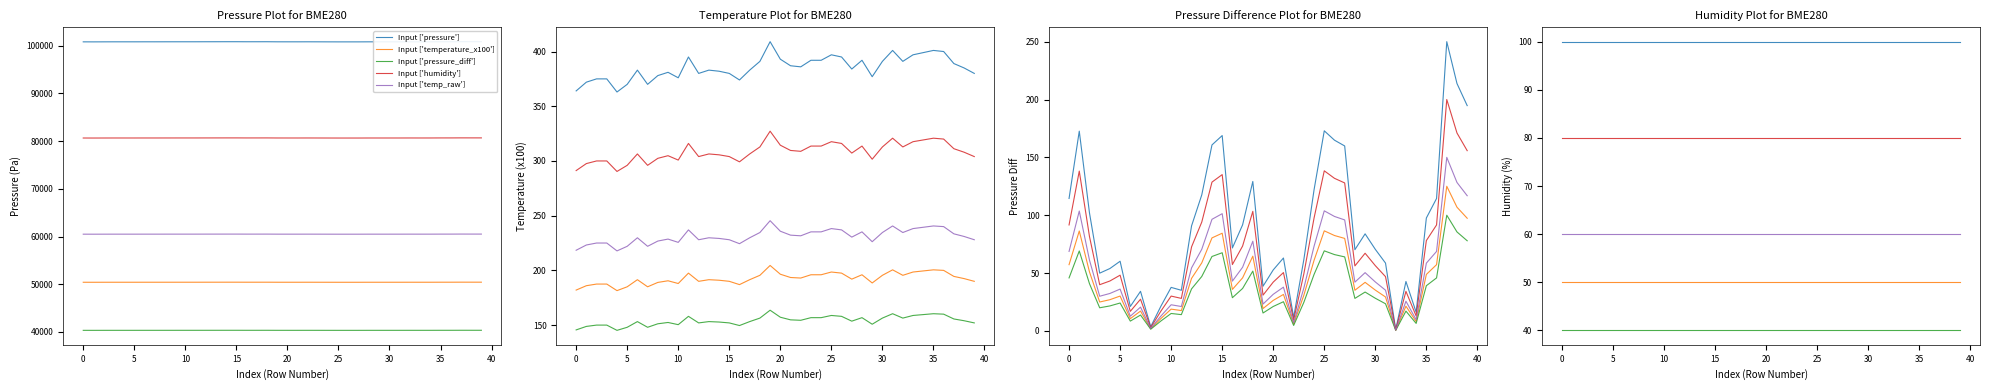

The value of Input ['pressure_diff'] at 13 is 15. True or false?

False